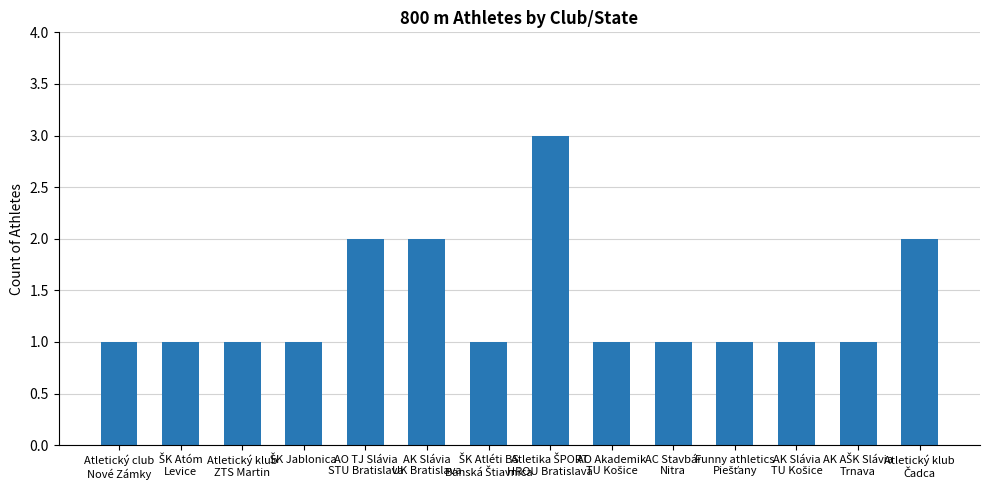

What is the sum of all values?

19